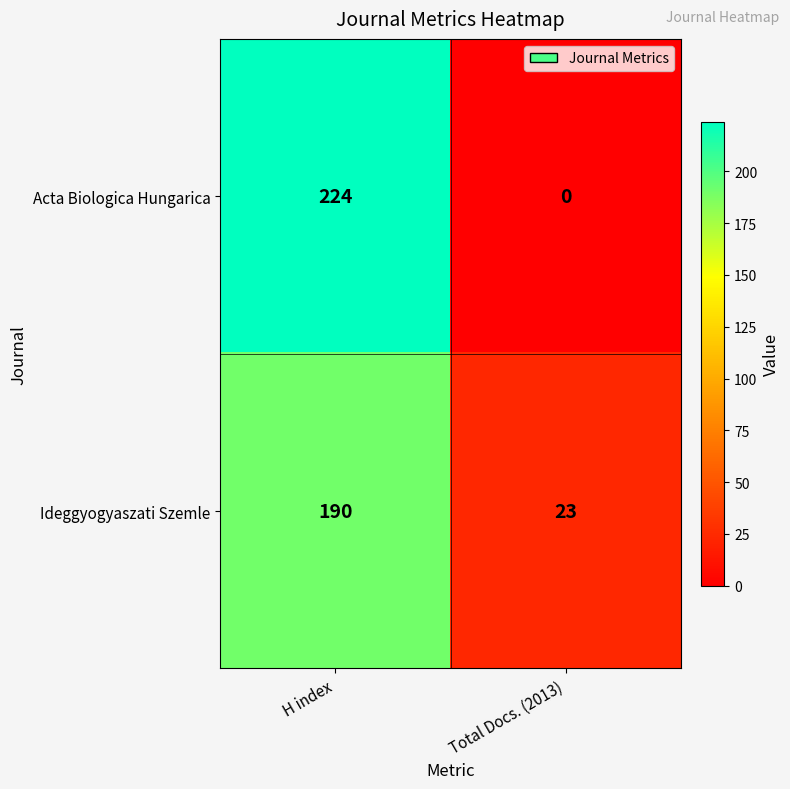

Reading right to left, what are all the values shown in this chart?

Acta Biologica Hungarica: Total Docs. (2013)=0	H index=224
Ideggyogyaszati Szemle: Total Docs. (2013)=23	H index=190